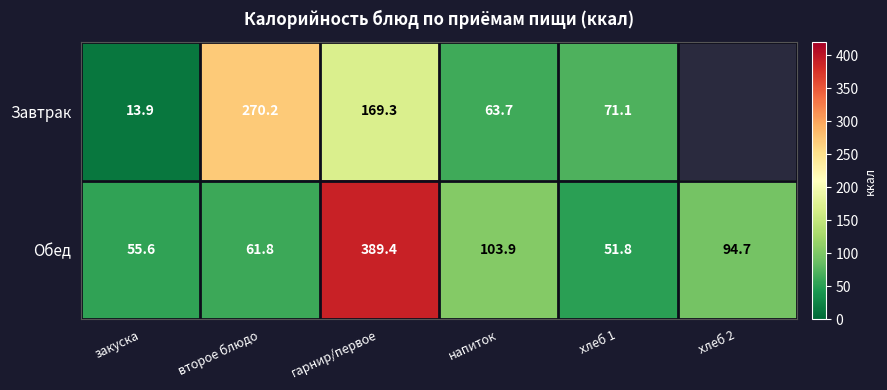

The value of Обед at закуска is 86.6. True or false?

False